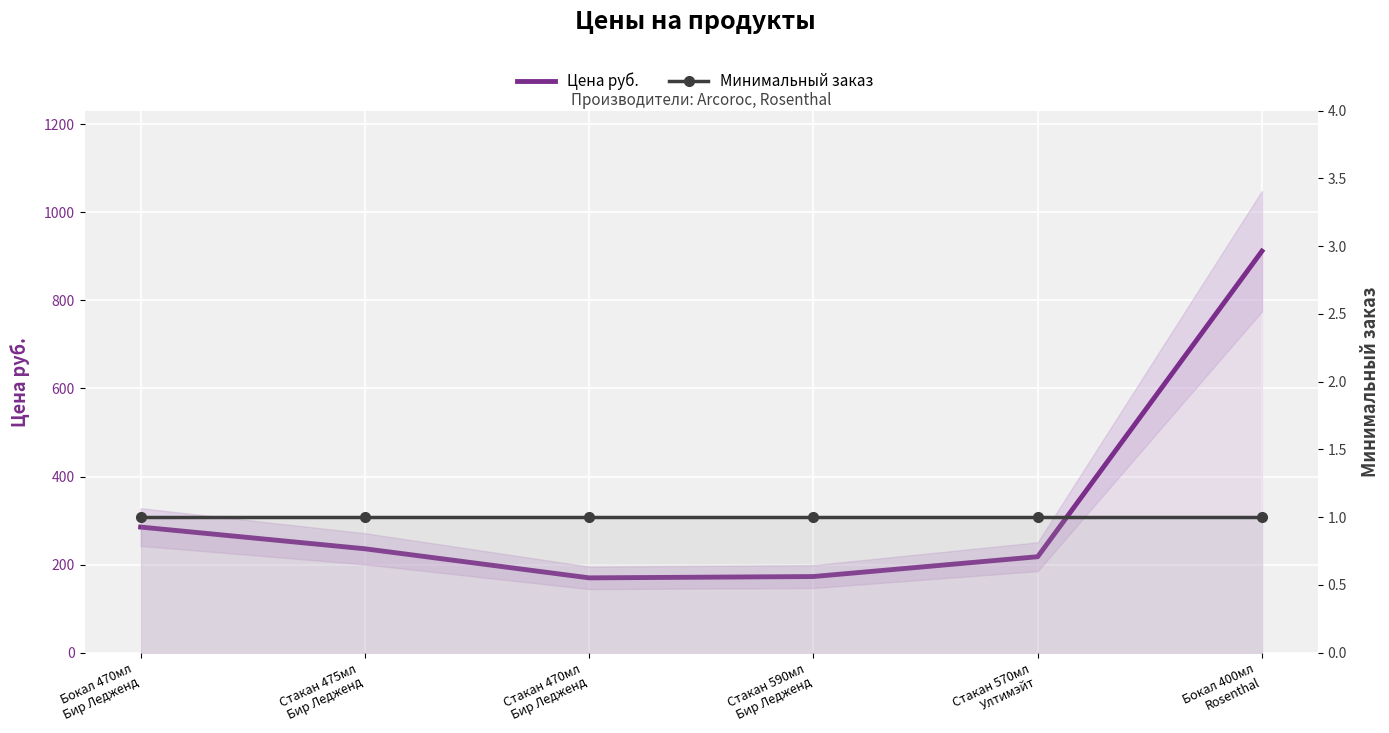

What are all the series names shown in the legend?

Цена руб., Минимальный заказ